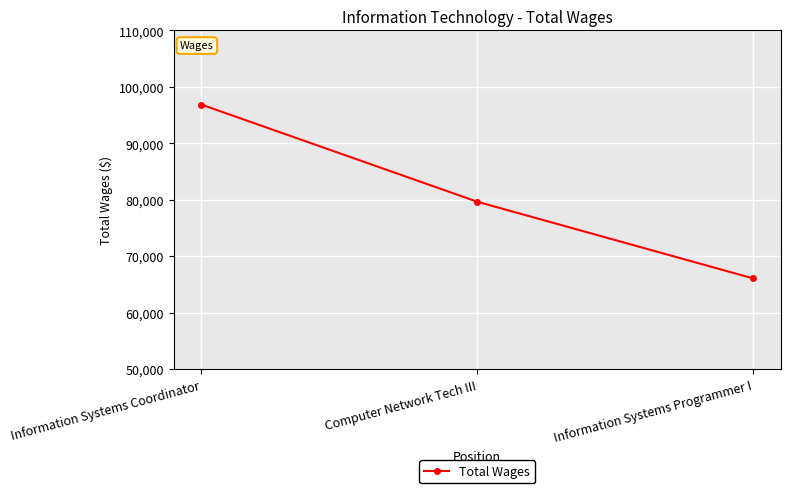

At which label does the data first exceed 79651?

Information Systems Coordinator